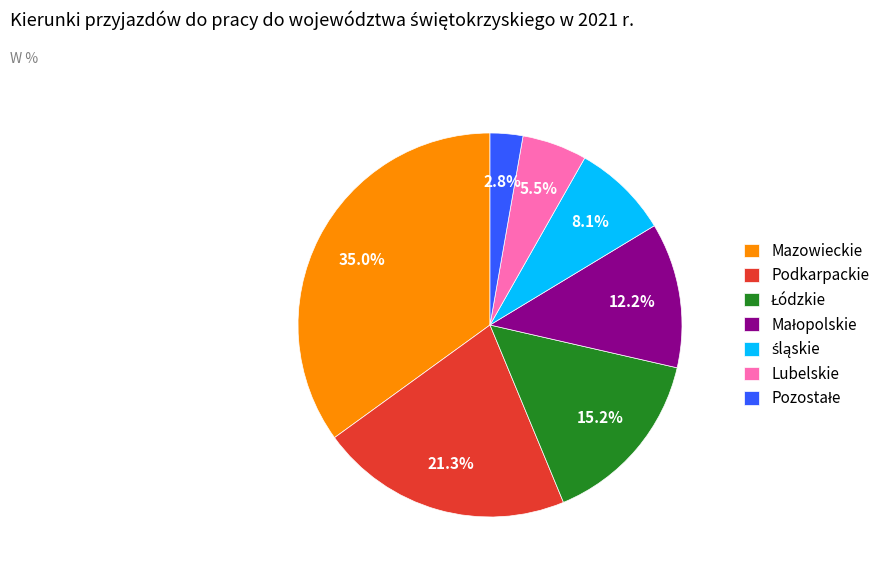

Which slice is the largest?

Mazowieckie